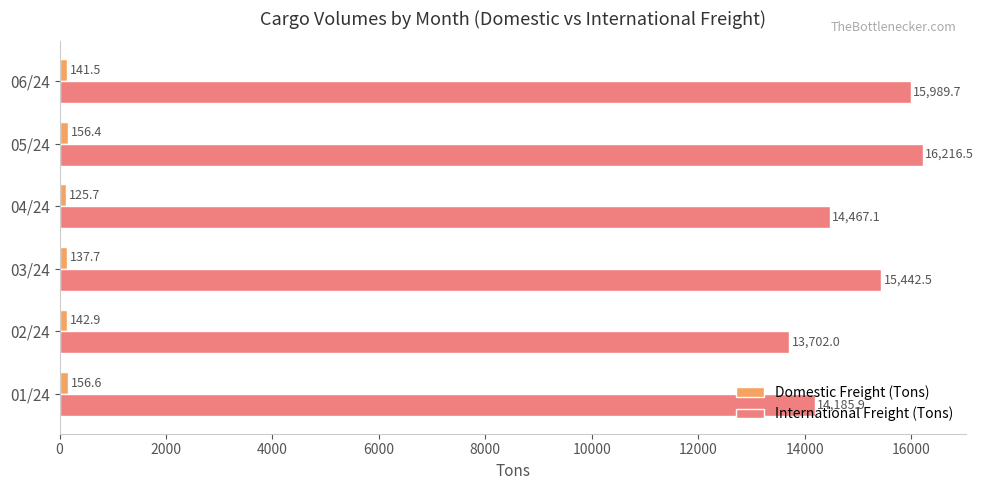

What is the maximum value shown in the chart?

16216.5